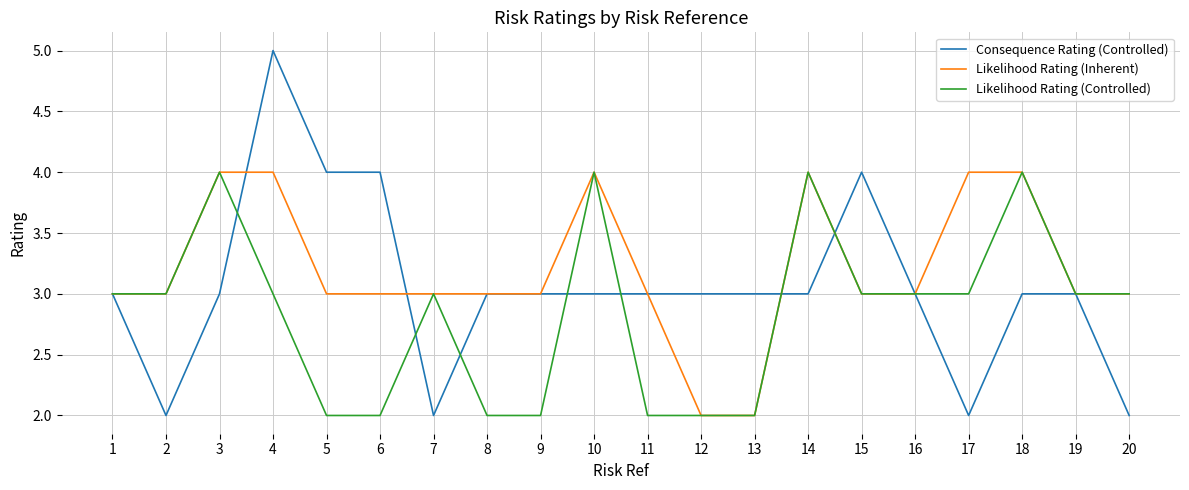

Rank the series by their average value, from lowest to highest.

Likelihood Rating (Controlled), Consequence Rating (Controlled), Likelihood Rating (Inherent)